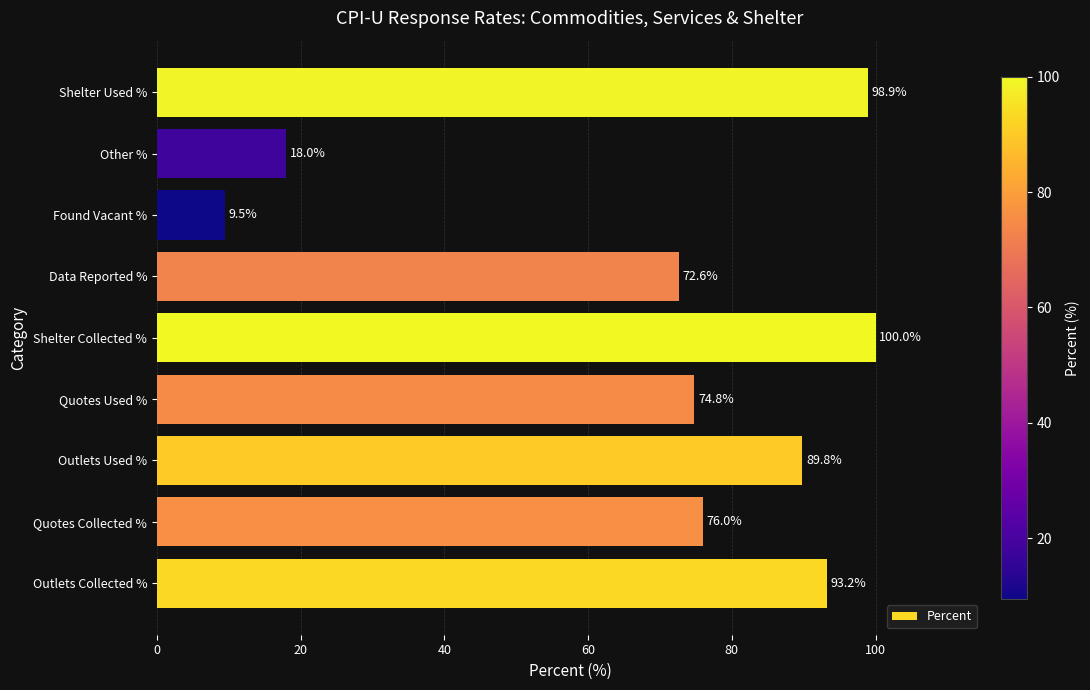

Reading bottom to top, what are all the values shown in this chart?

Outlets Collected %=93.2	Quotes Collected %=76.0	Outlets Used %=89.8	Quotes Used %=74.8	Shelter Collected %=100.0	Data Reported %=72.6	Found Vacant %=9.5	Other %=18.0	Shelter Used %=98.9